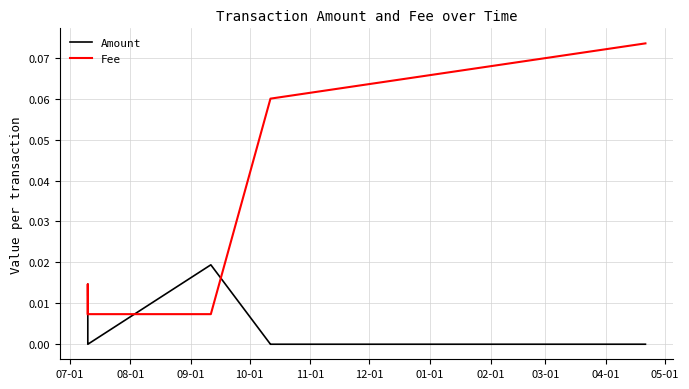

True or false: Fee has a value of 0.1 at 01-01.

False